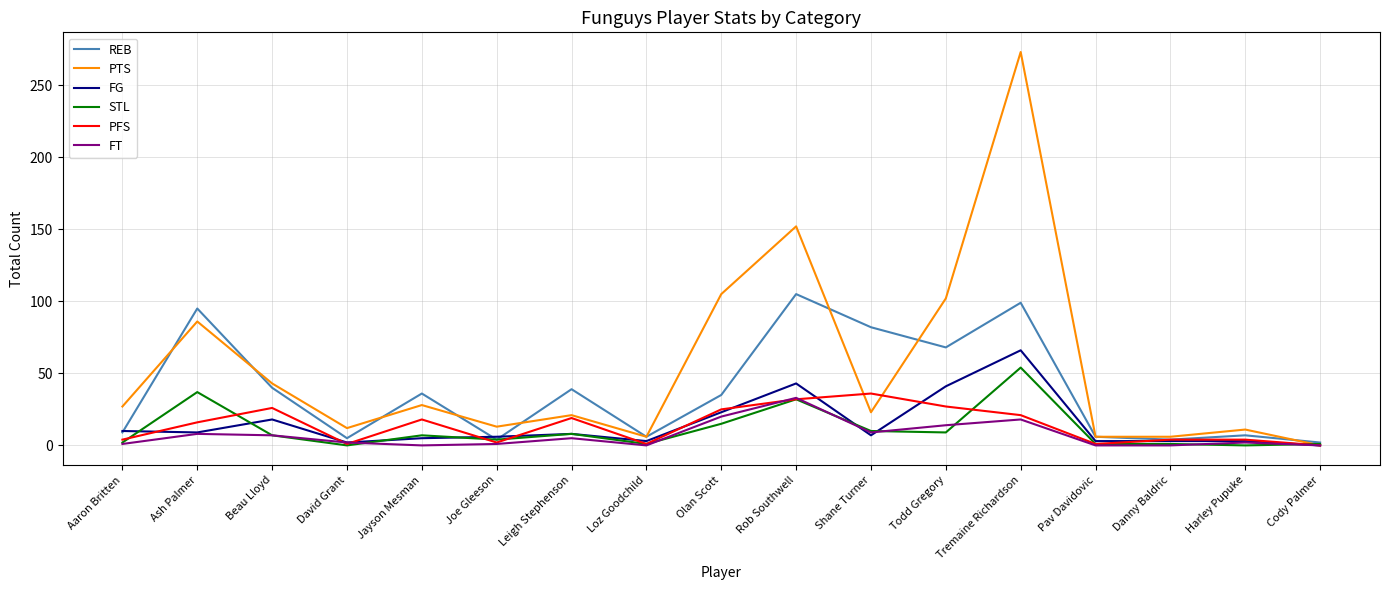

What position from the left is Olan Scott?

9